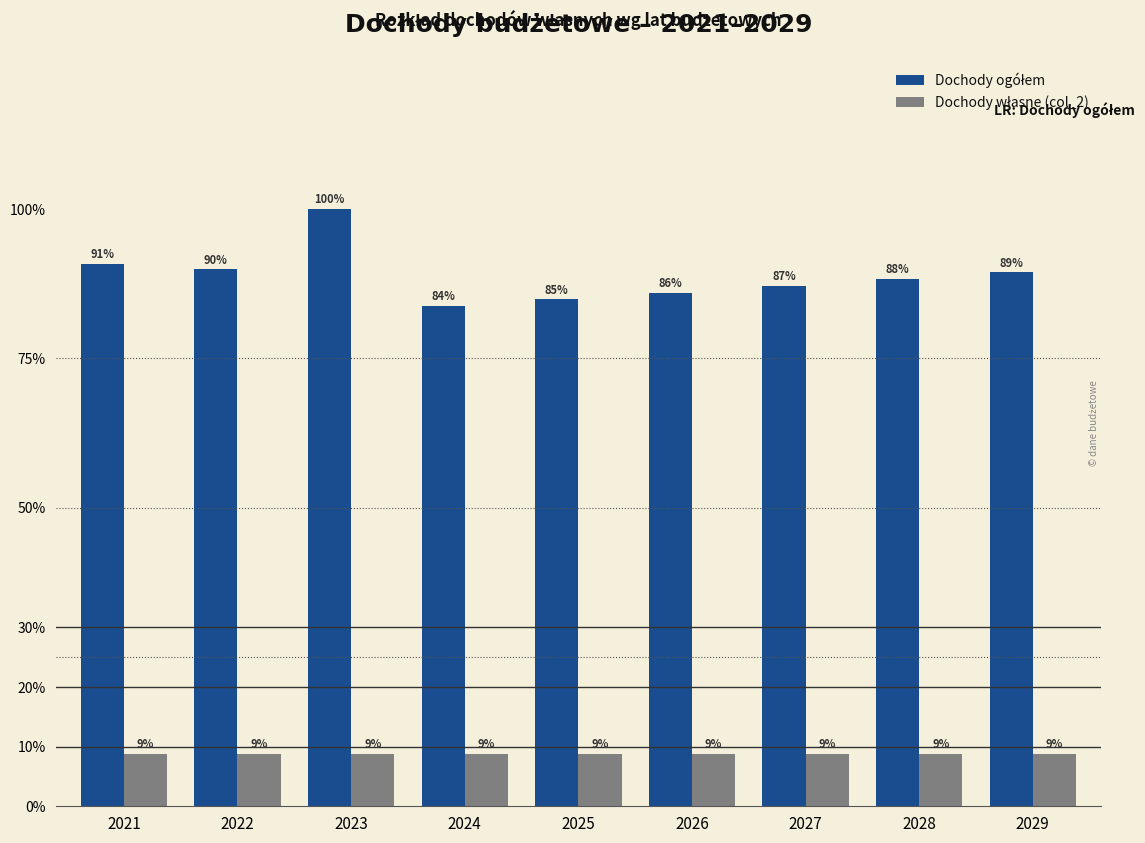

Does the chart contain stacked bars?

No